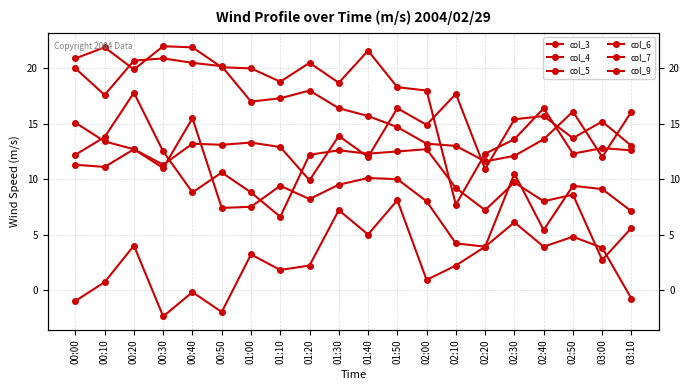

The value of col_3 at 02:10 is 21.8. True or false?

False